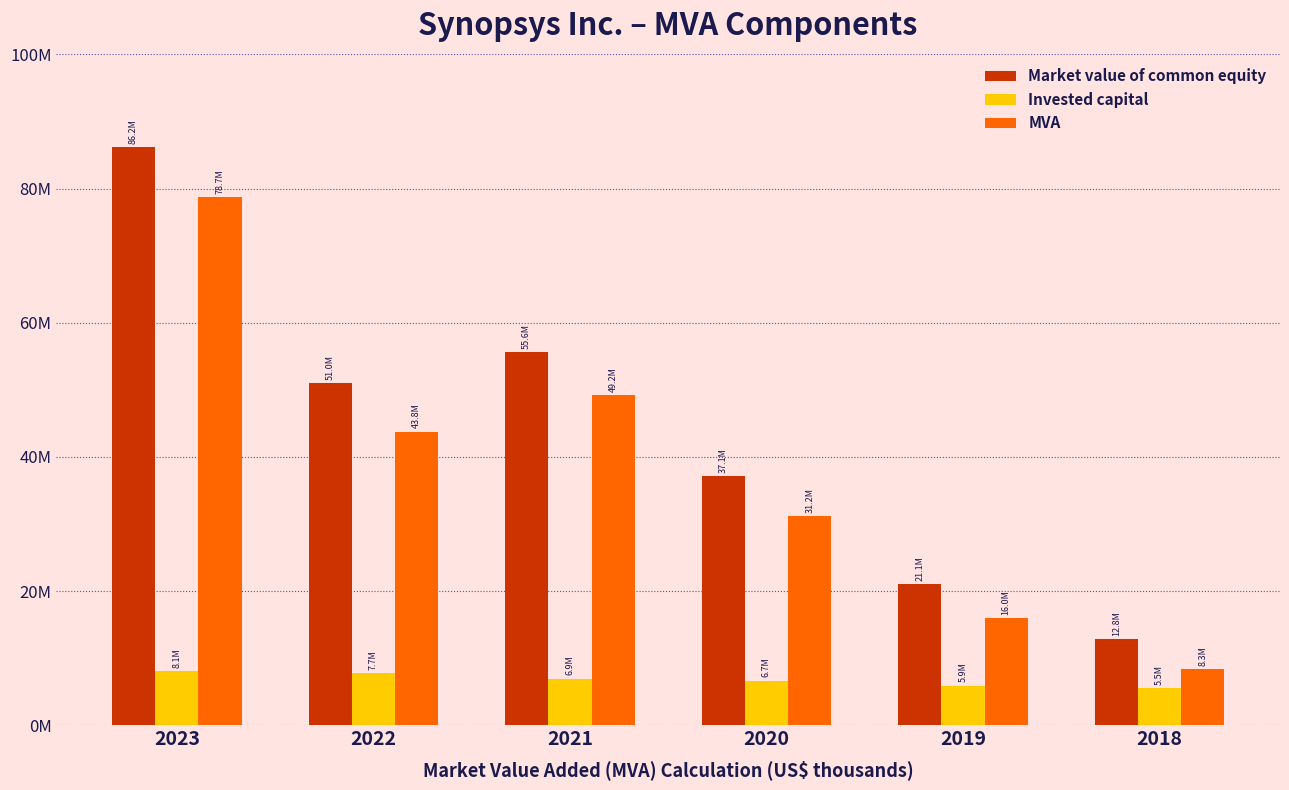

Reading left to right, extract all data points from this chart.

Market value of common equity: 2023=86185679	2022=50959165	2021=55579968	2020=37147108	2019=21056819	2018=12802970
Invested capital: 2023=8083758	2022=7739574	2021=6945230	2020=6656460	2019=5864612	2018=5535296
MVA: 2023=78675078	2022=43771514	2021=49157362	2020=31159102	2019=15958376	2018=8332741